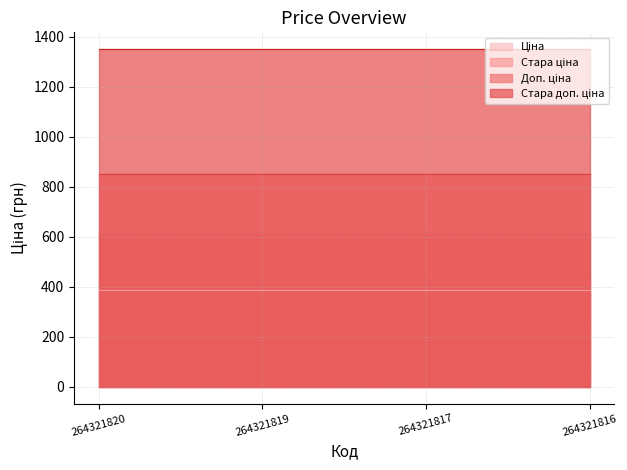

Reading right to left, extract all data points from this chart.

Ціна: 264321816=386.9	264321817=386.9	264321819=386.9	264321820=386.9
Стара ціна: 264321816=615.1	264321817=615.1	264321819=615.1	264321820=615.1
Доп. ціна: 264321816=849.0	264321817=849.0	264321819=849.0	264321820=849.0
Стара доп. ціна: 264321816=1349.8	264321817=1349.8	264321819=1349.8	264321820=1349.8